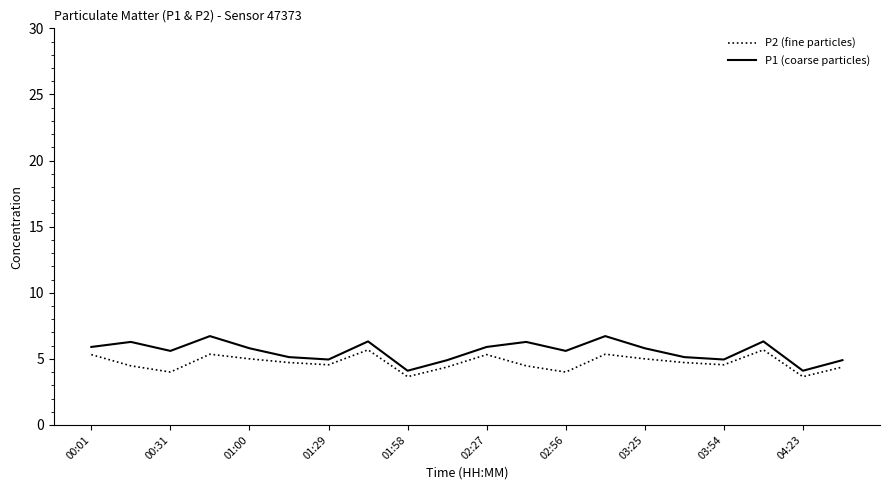

Which series has the widest spread of values?

P1 (coarse particles)